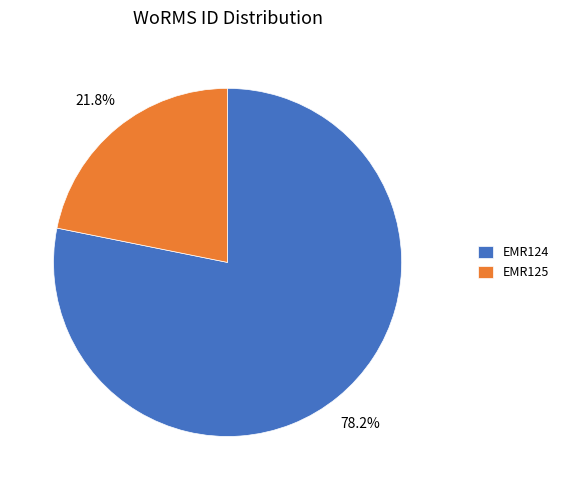

How many segments does this pie chart have?

2